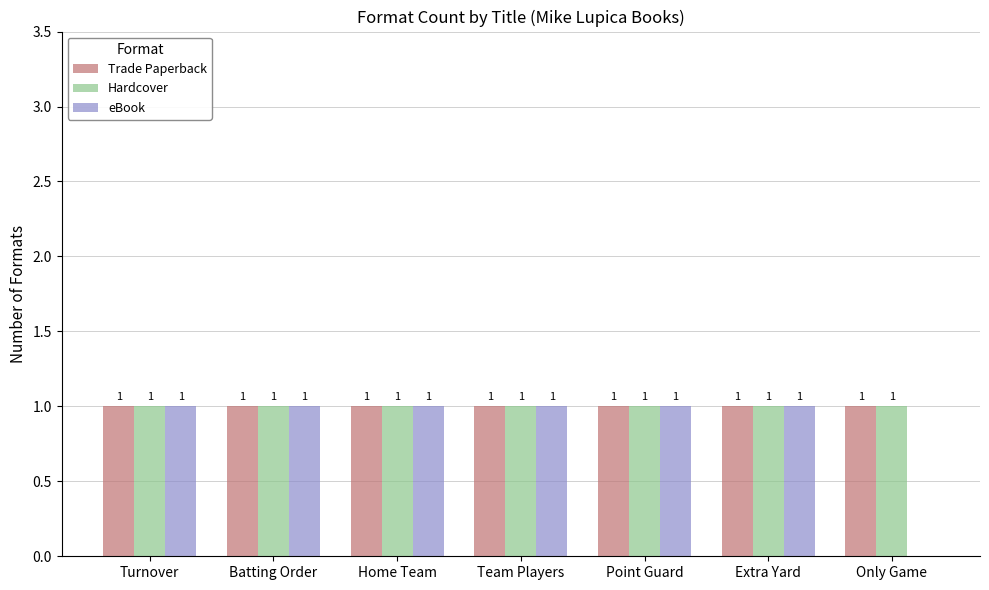

Reading left to right, what are all the values shown in this chart?

Trade Paperback: Turnover=1	Batting Order=1	Home Team=1	Team Players=1	Point Guard=1	Extra Yard=1	Only Game=1
Hardcover: Turnover=1	Batting Order=1	Home Team=1	Team Players=1	Point Guard=1	Extra Yard=1	Only Game=1
eBook: Turnover=1	Batting Order=1	Home Team=1	Team Players=1	Point Guard=1	Extra Yard=1	Only Game=0